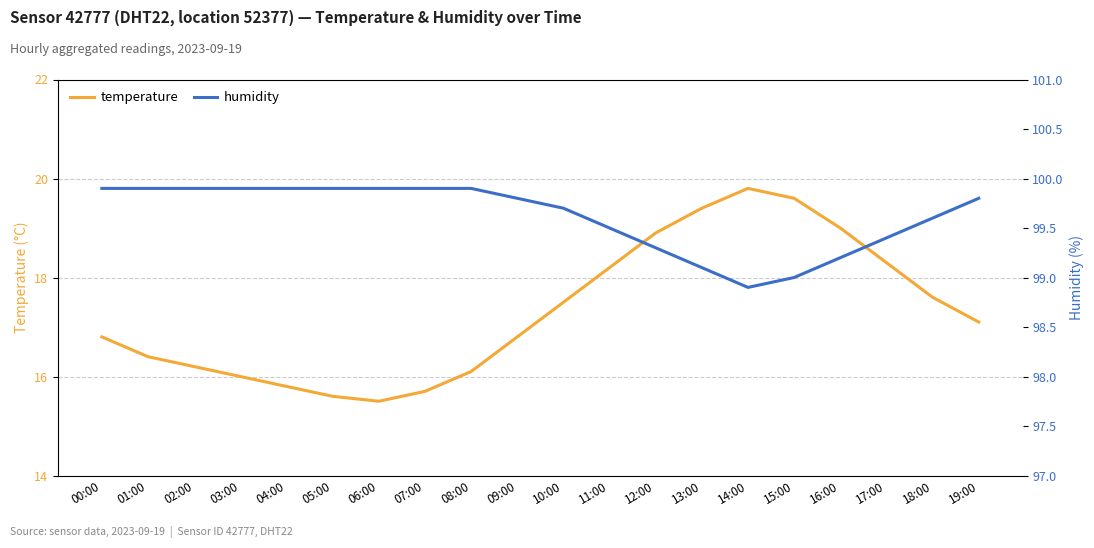

The temperature series shows 7.7 at 17:00. True or false?

False